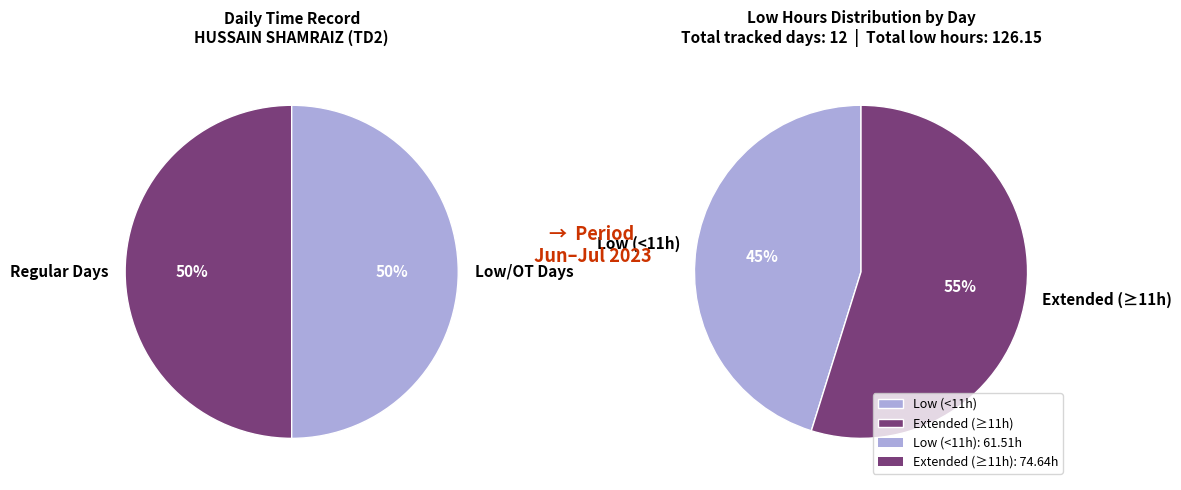

Is there a majority slice in this chart?

No